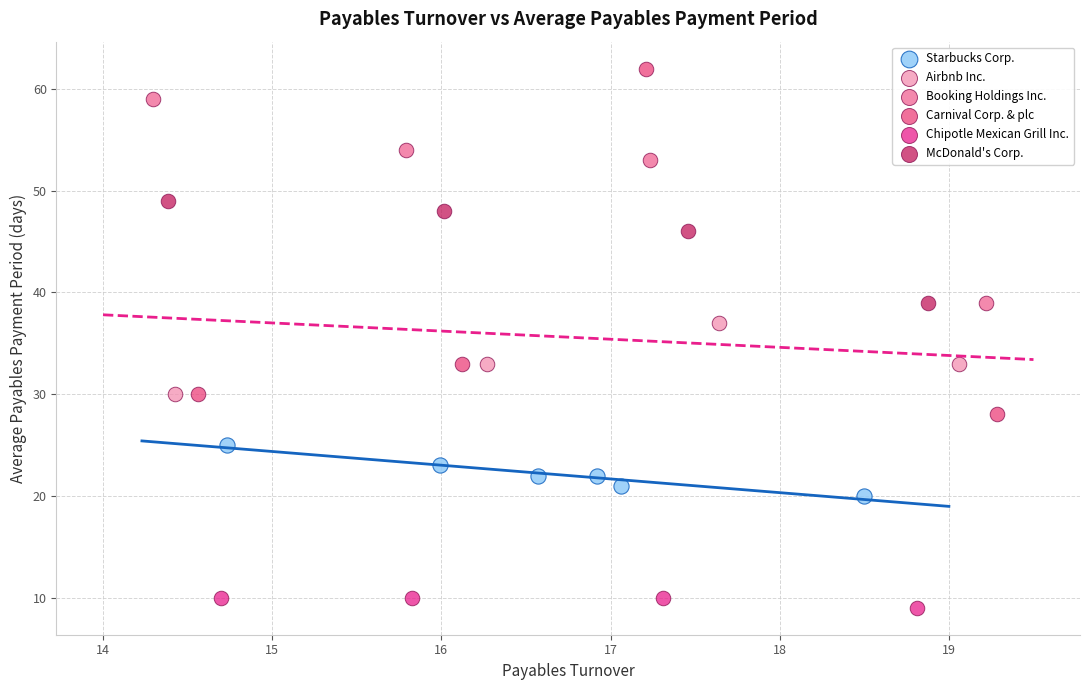

Which series has the largest Y range (max minus min)?

Carnival Corp. & plc